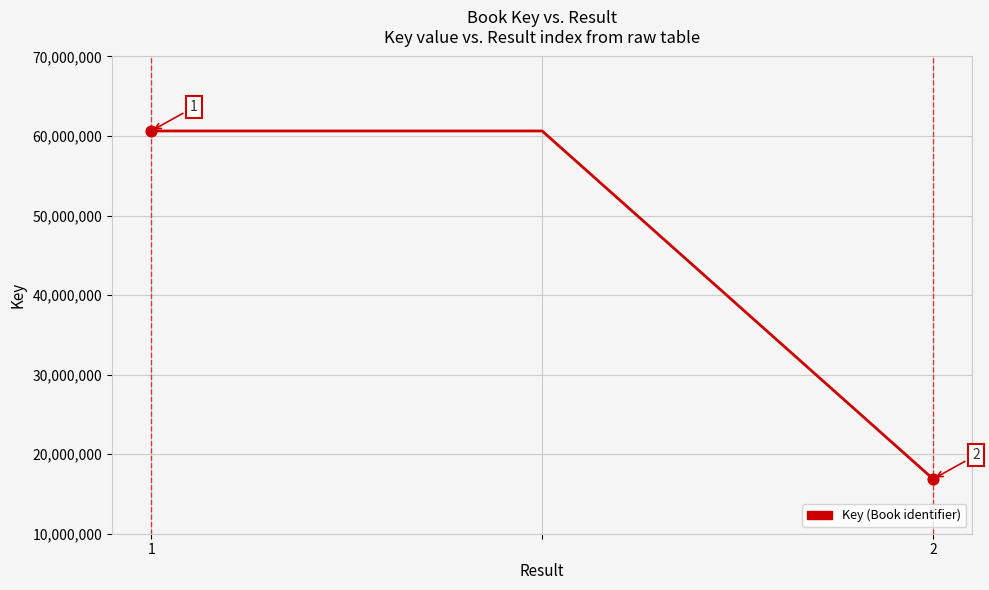

What is the average value?

46050990